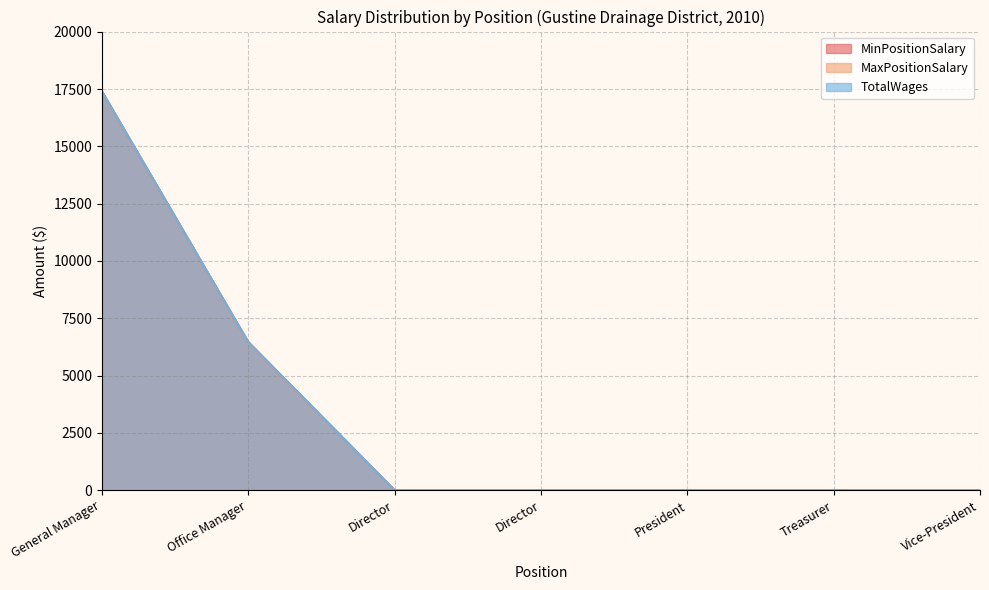

True or false: MaxPositionSalary and TotalWages intersect in this chart.

False